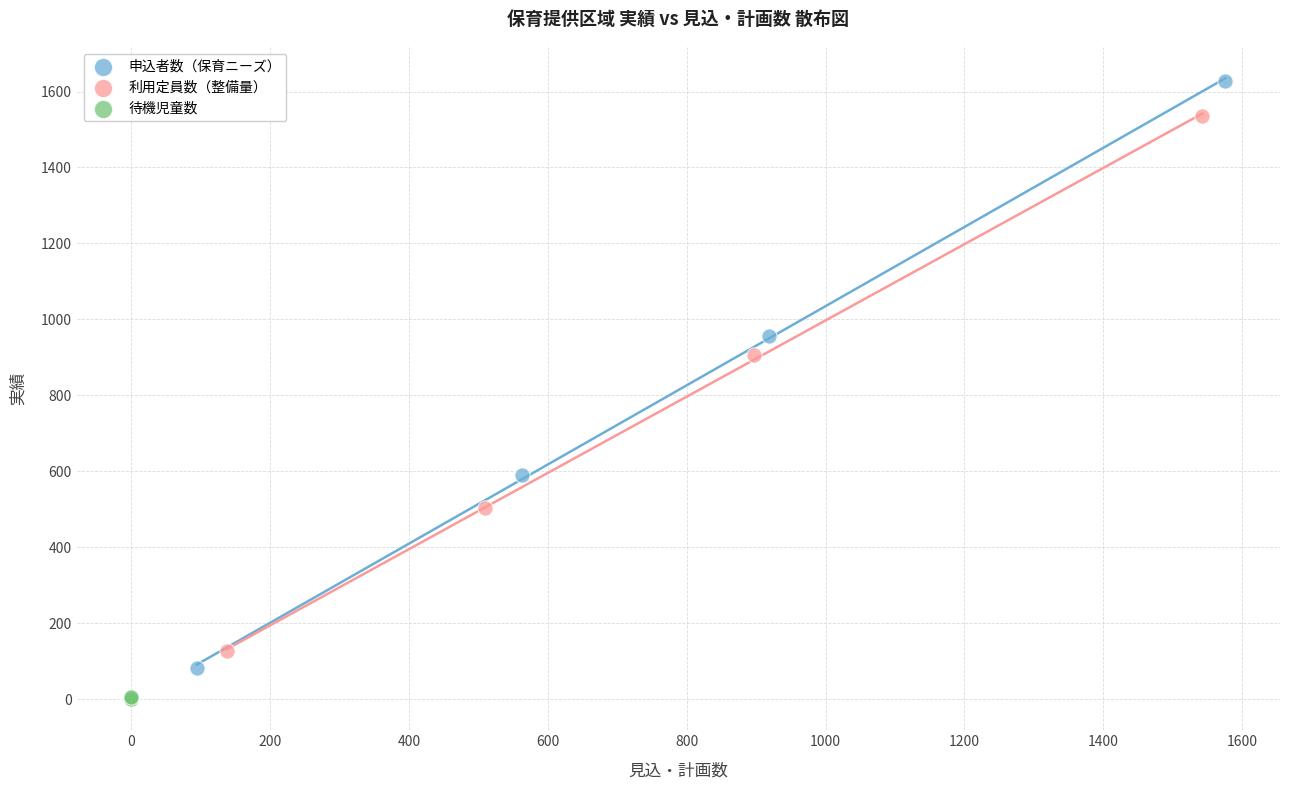

Which series has the largest Y range (max minus min)?

申込者数（保育ニーズ）